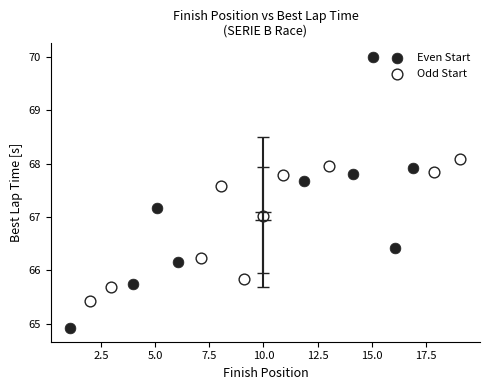

Which series reaches the maximum Y coordinate?

Even Start